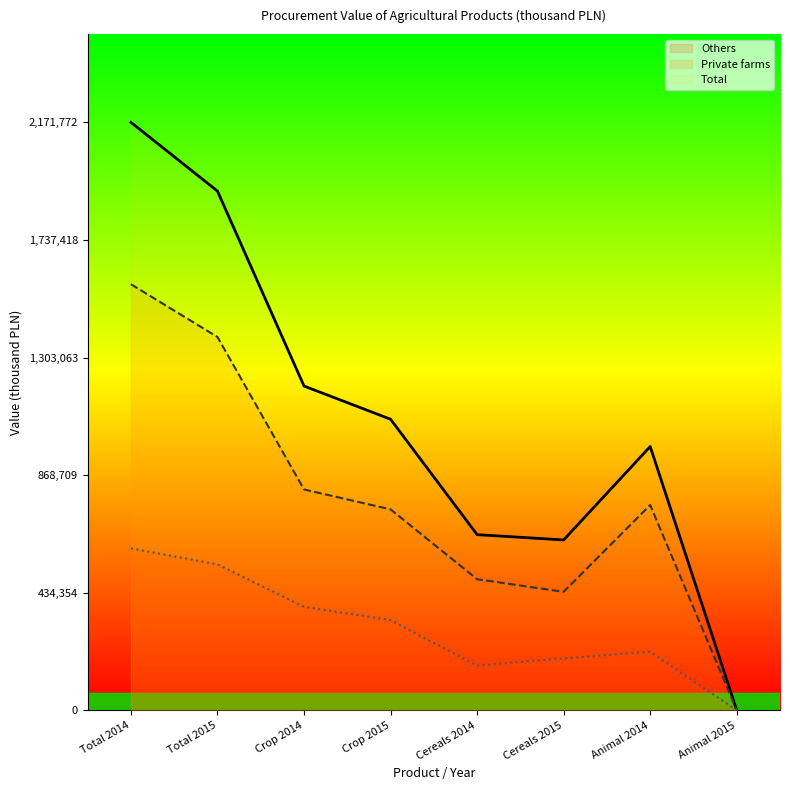

Between Crop 2014 and Cereals 2014, which series saw the biggest shift?

Total